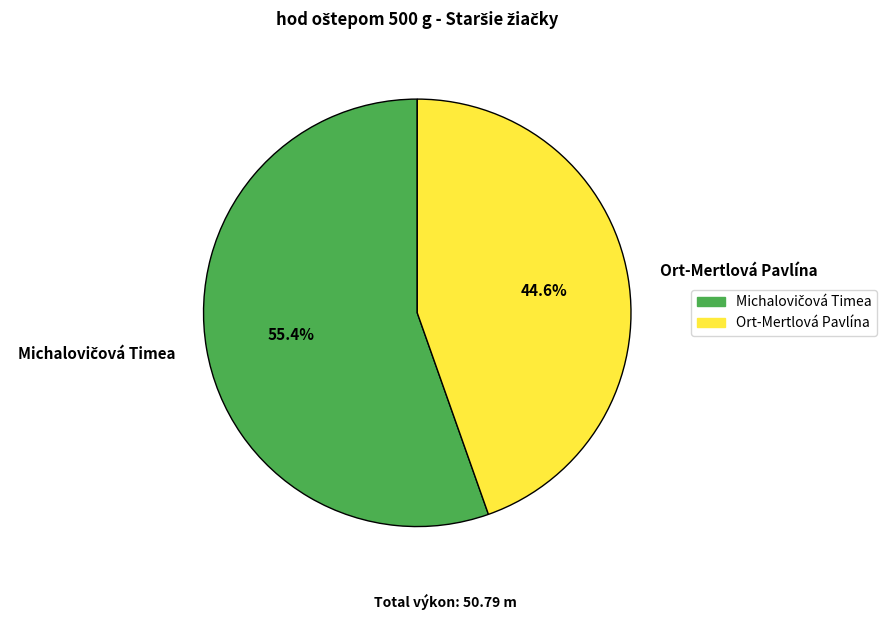

What is the smallest slice in the pie chart?

Ort-Mertlová Pavlína